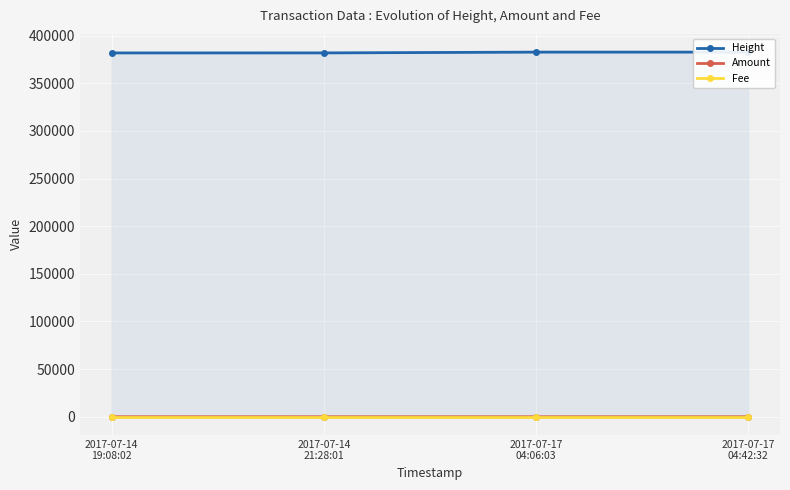

What is the sum of the Fee values at 2017-07-17
04:42:32 and 2017-07-17
04:06:03?

2.0